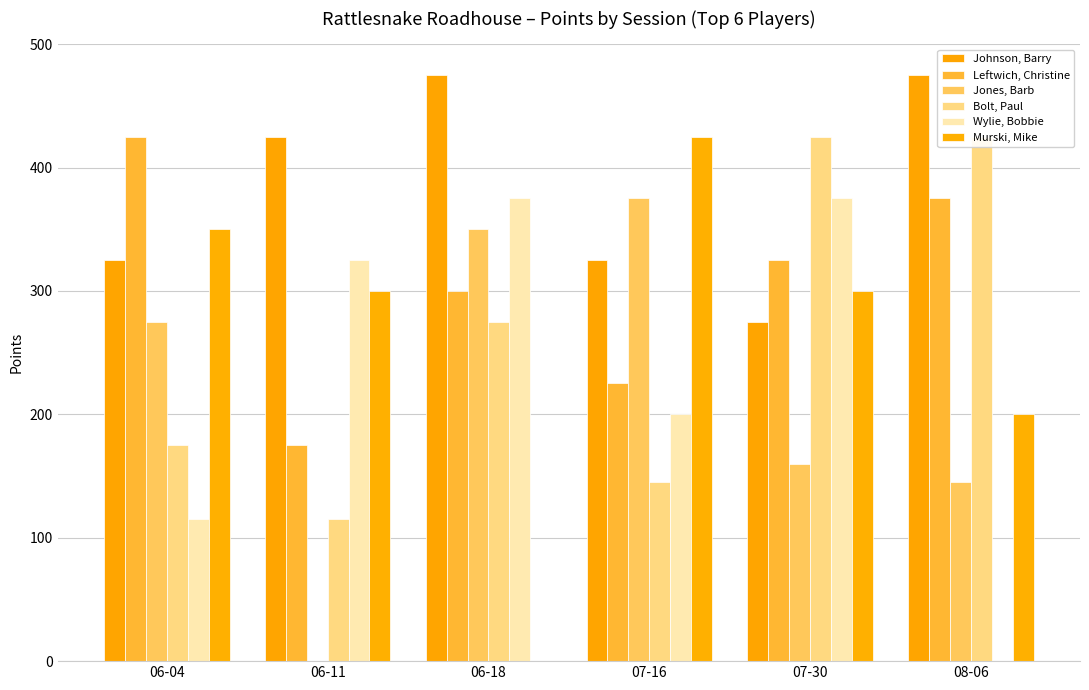

How many distinct data groups are displayed?

6